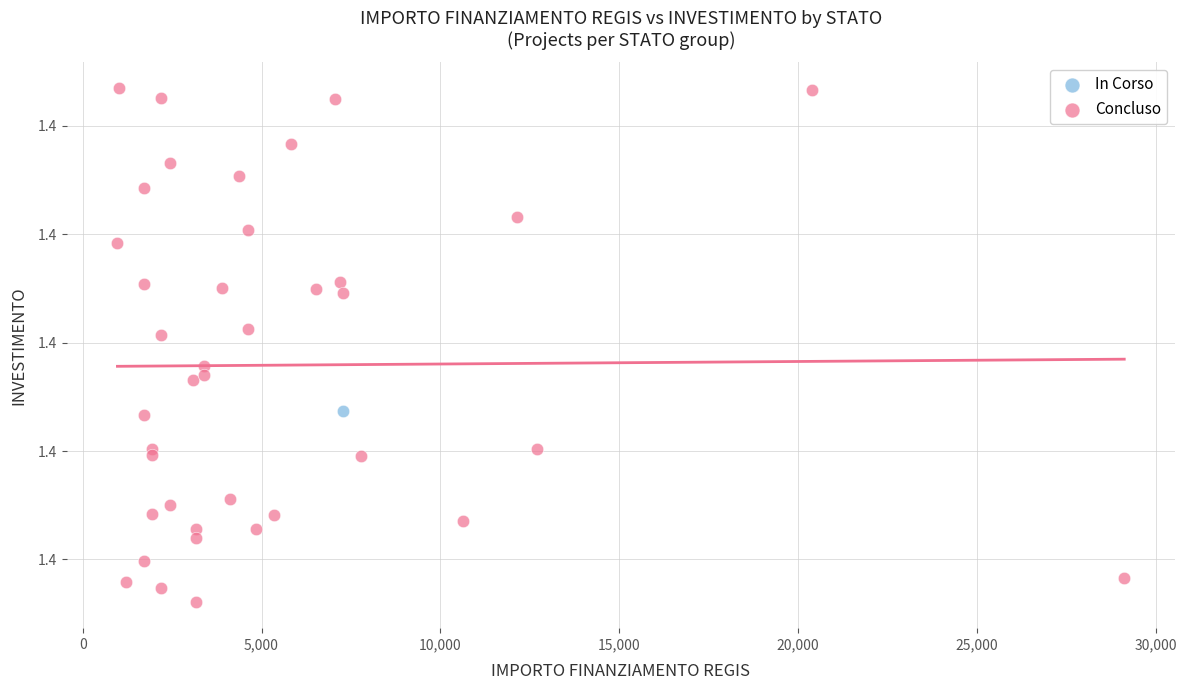

What are all the series names shown in the legend?

In Corso, Concluso